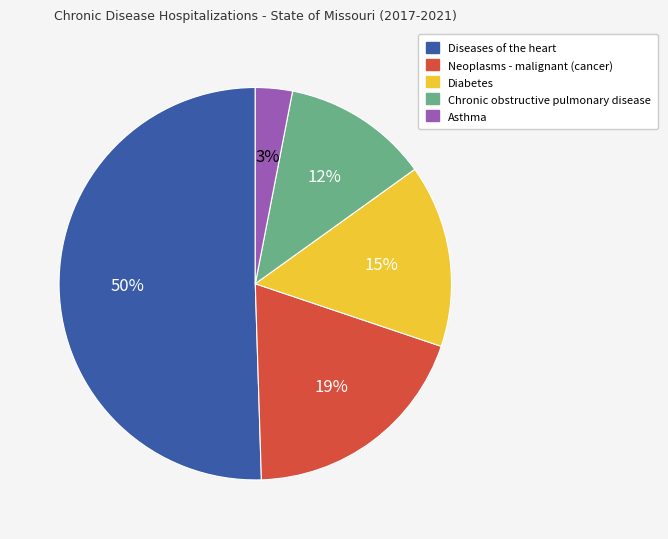

To the nearest percent, what percentage of the pie is Chronic obstructive pulmonary disease?

12%